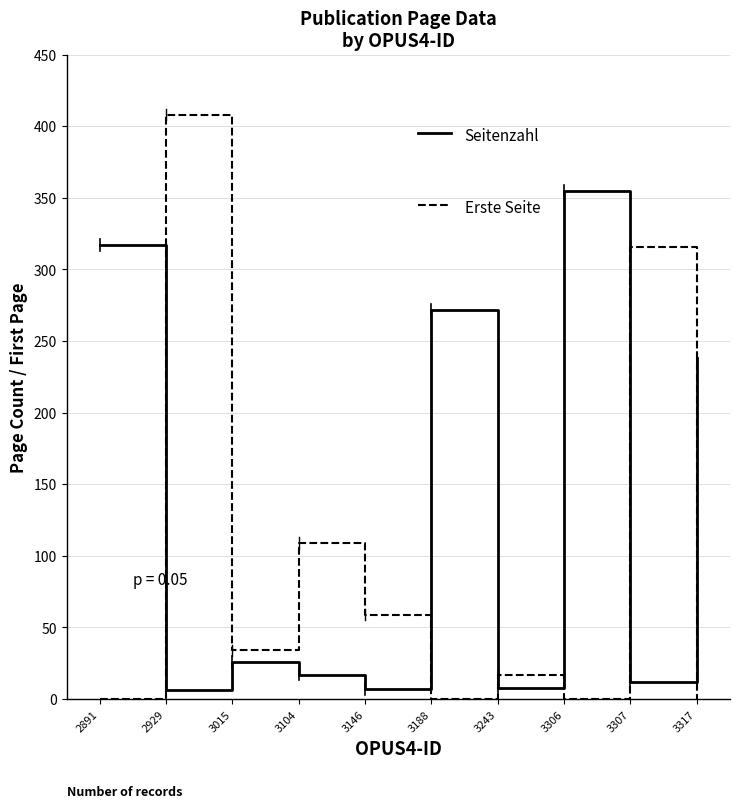

What is the maximum value shown in the chart?

408